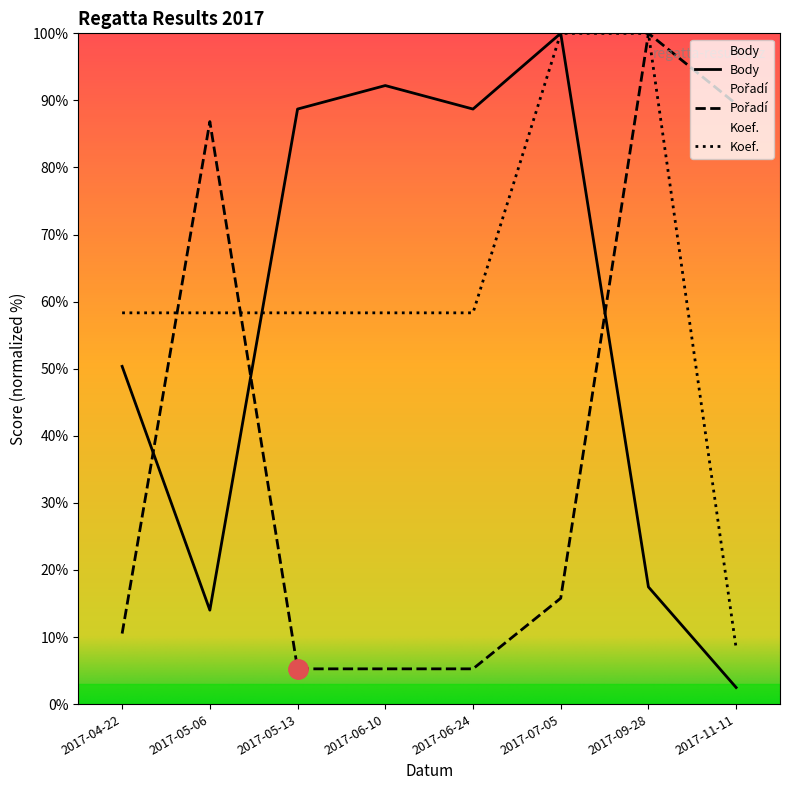

What is the total value across all series at 2017-05-13?

152.3